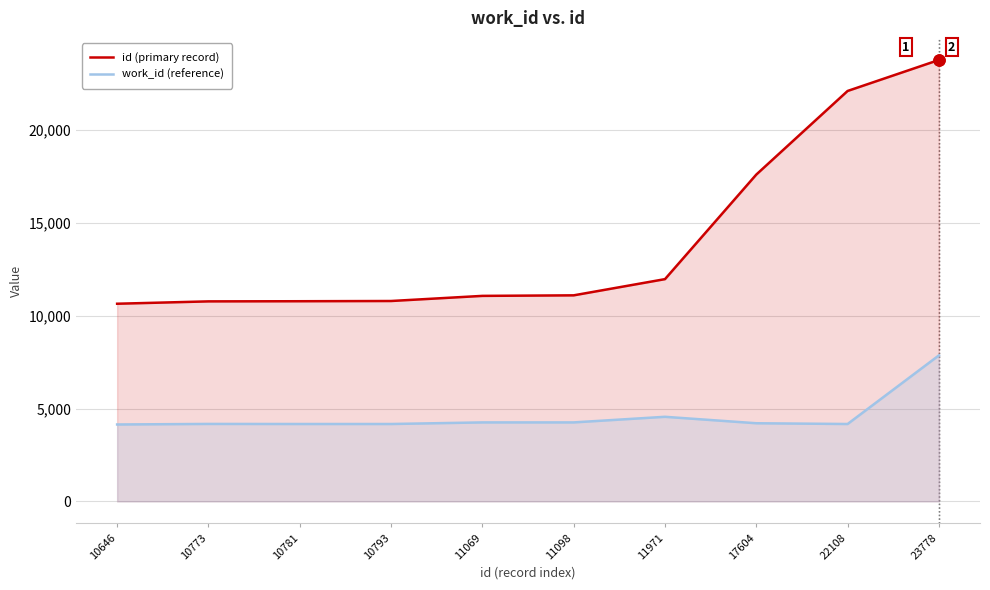

Between 10793 and 11098, which is larger?

11098